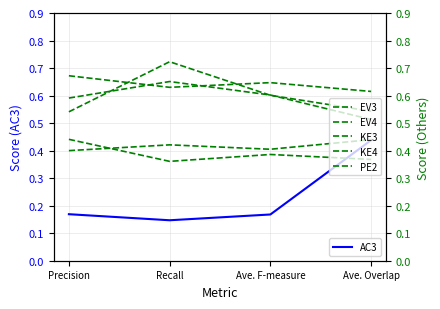

Which series changed the most between Recall and Ave. Overlap?

AC3